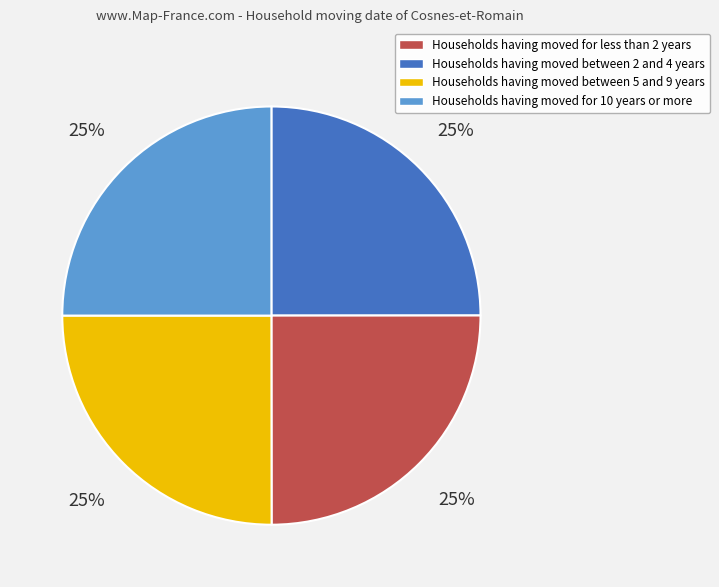

Does any single category account for the majority?

No